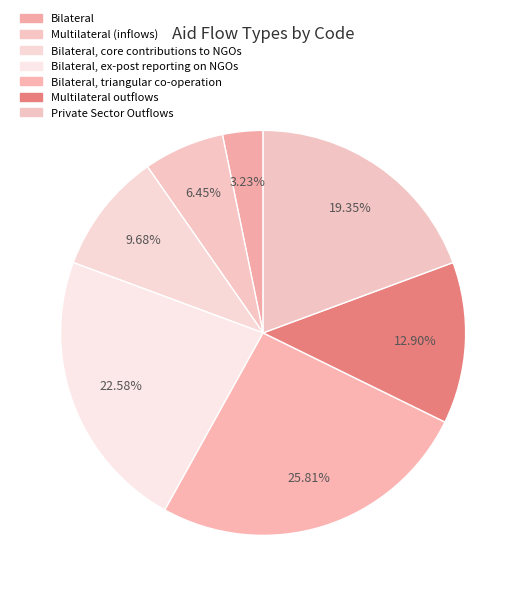

Approximately how many times larger is the value at Bilateral, triangular co-operation compared to Multilateral (inflows)?

4.0